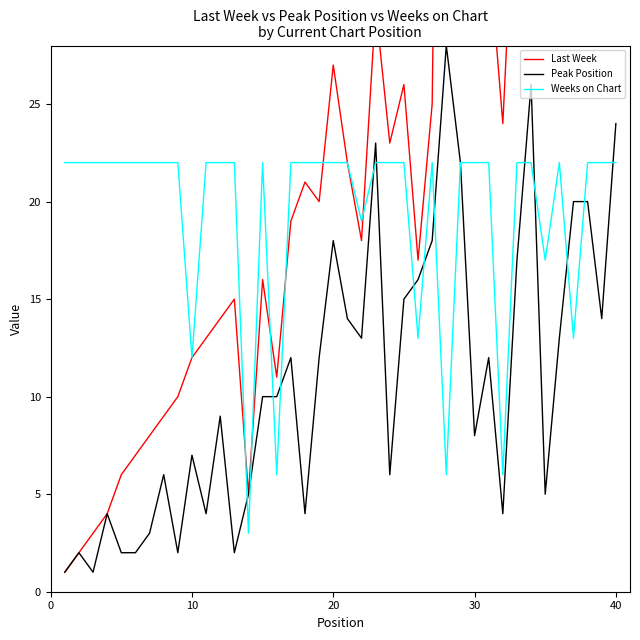

List the series in order of their overall mean, highest first.

Last Week, Weeks on Chart, Peak Position